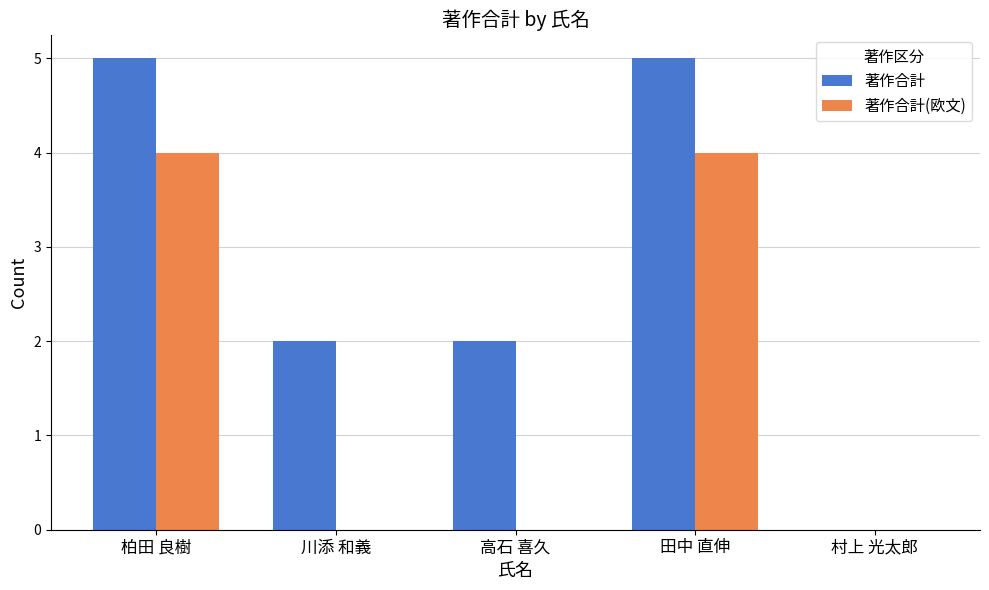

The 著作合計 series shows -3 at 村上 光太郎. True or false?

False